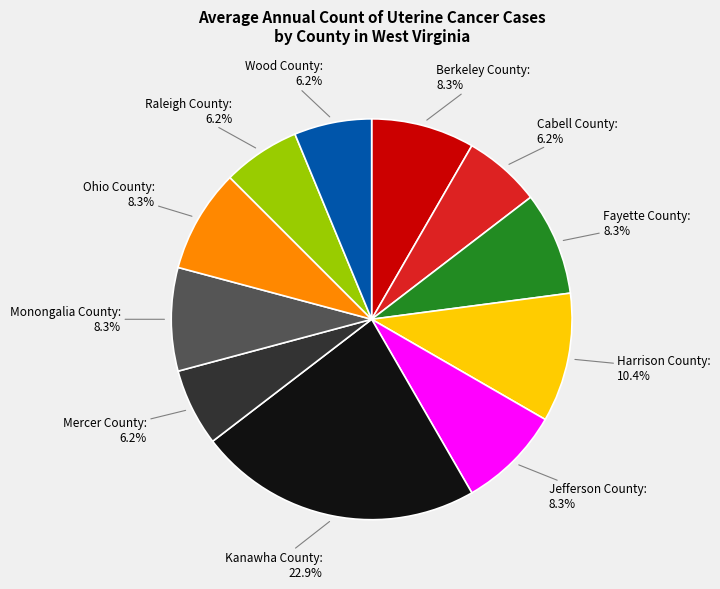

How many slices are in this pie chart?

11